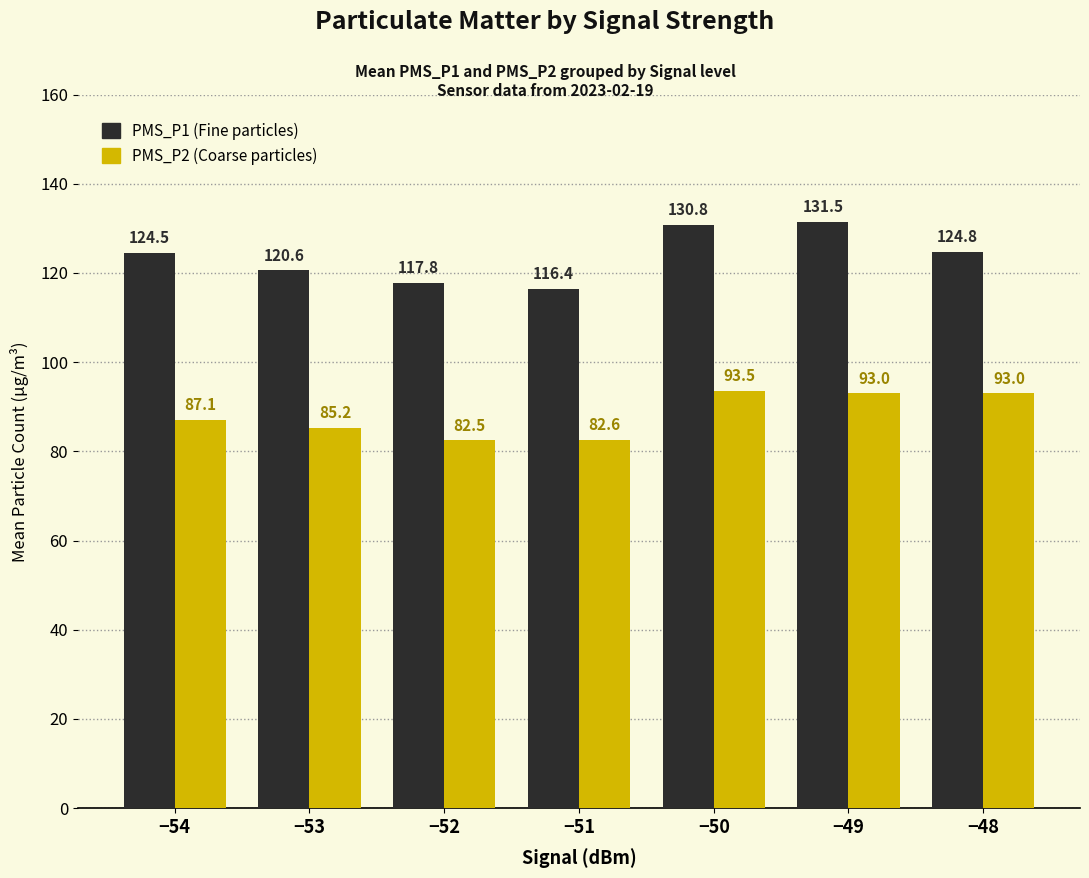

How many bars are there in each group?

2